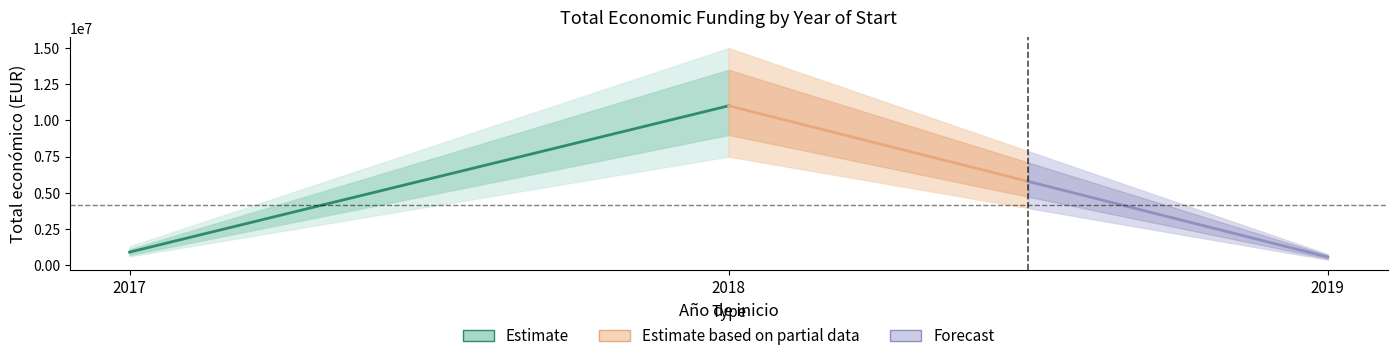

The Estimate based on partial data series shows 8146729.1 at 2018. True or false?

False